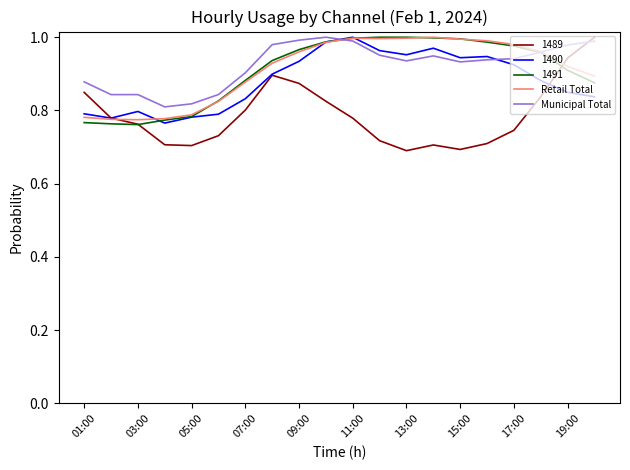

After their last crossing, which series has the higher values: 1489 or Municipal Total?

1489